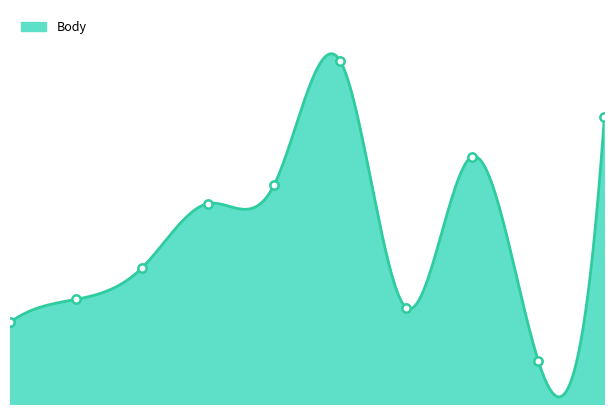

What is the difference between the values at 5 and 3?

880